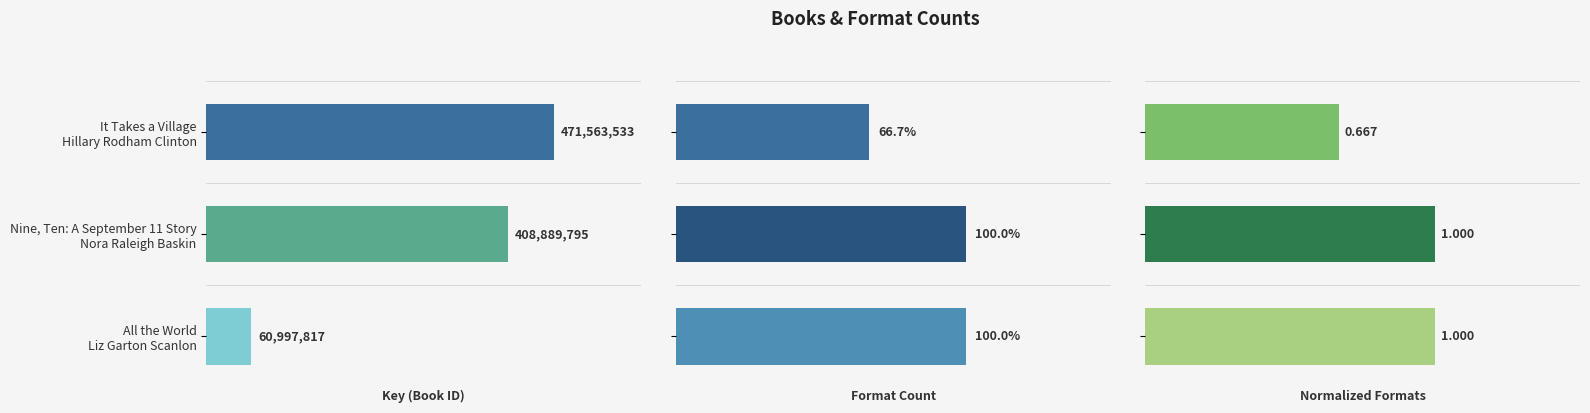

Between It Takes a Village Hillary Rodham Clinton and Nine, Ten: A September 11 Story Nora Raleigh Baskin, which is larger?

Nine, Ten: A September 11 Story Nora Raleigh Baskin